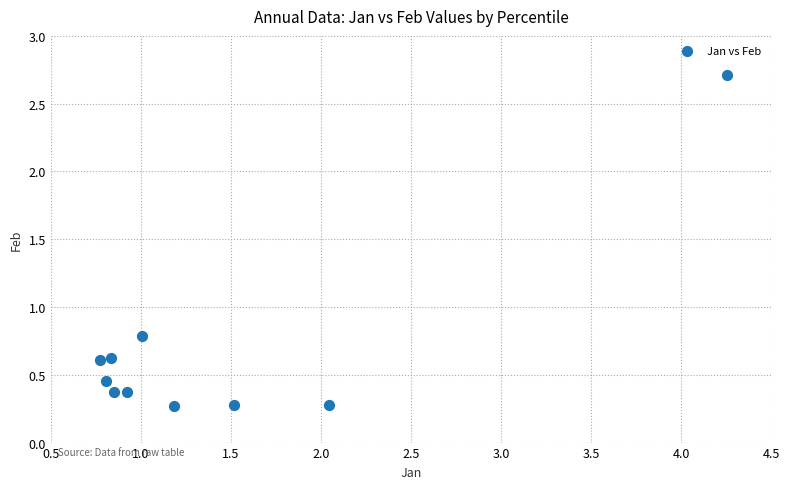

What Y value in the scatter plot is closest to 1?

0.8